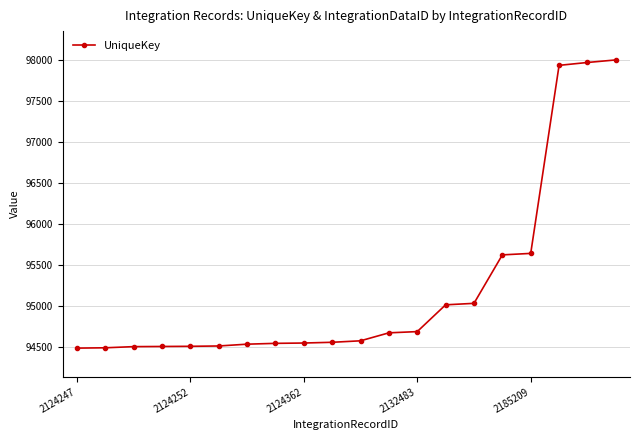

What is the difference between the maximum and minimum values?

3508